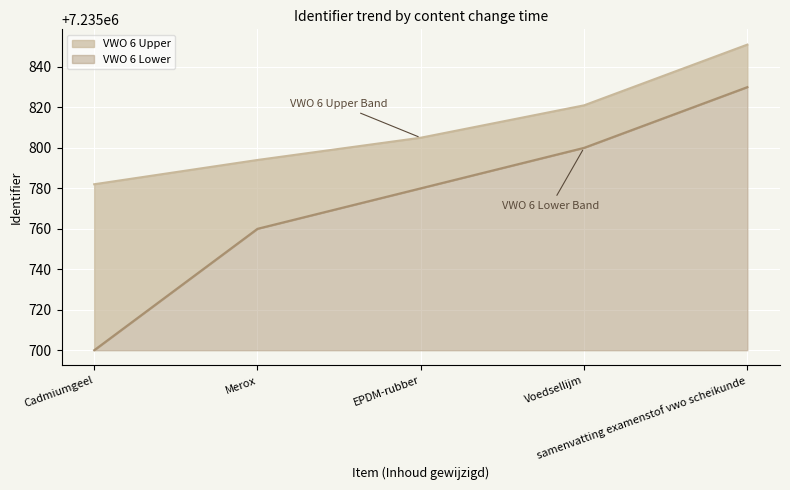

At which category is the sum across all series the highest?

samenvatting examenstof vwo scheikunde